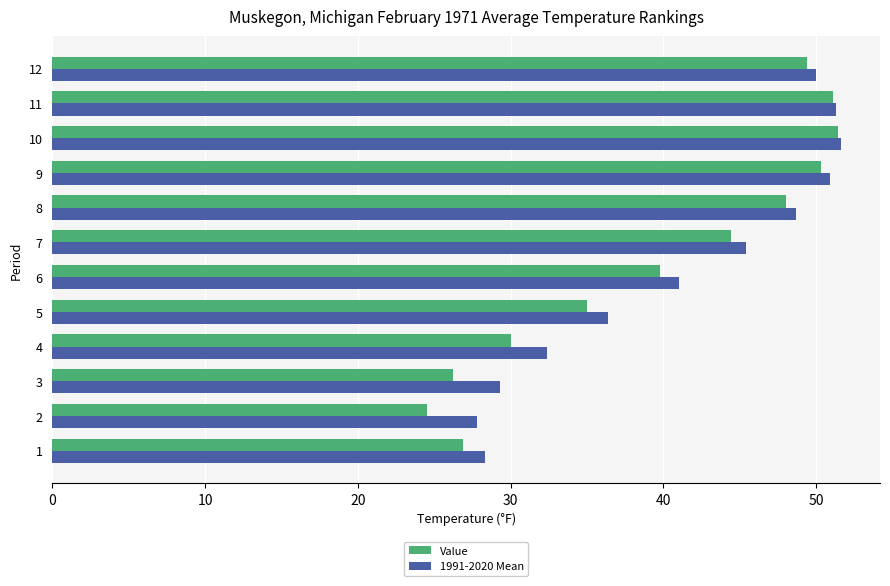

Is the value of 1991-2020 Mean at 11 greater than the value of Value at 2?

Yes